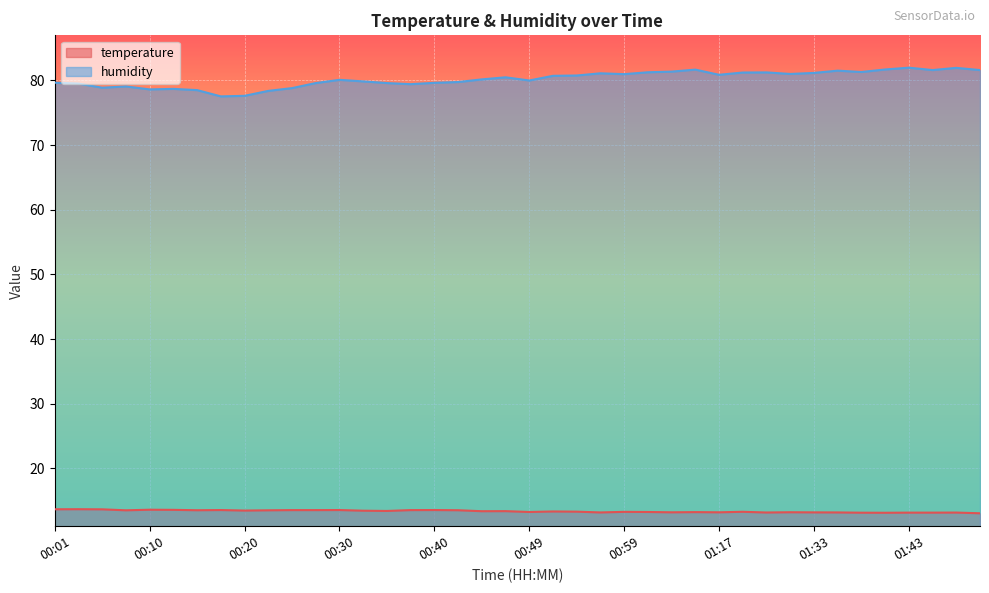

Which series has the largest total across all categories?

humidity